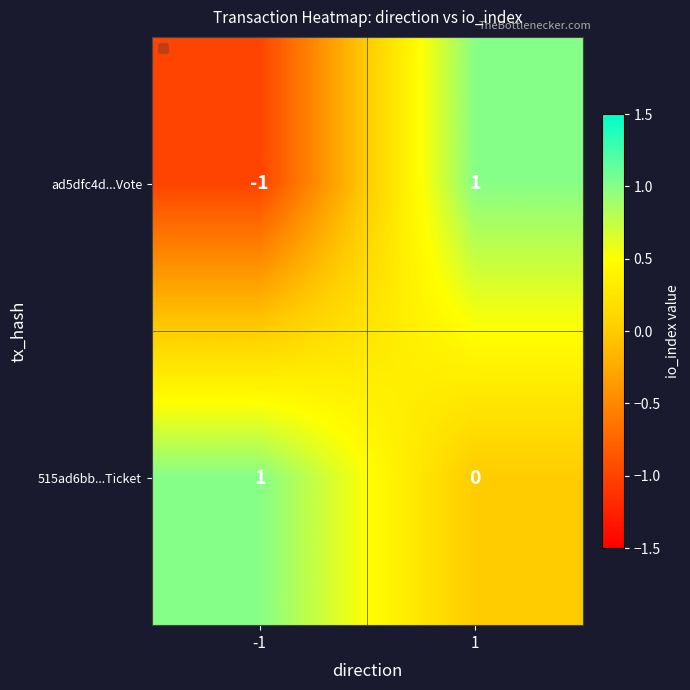

Which series has the largest total across all categories?

515ad6bb...Ticket